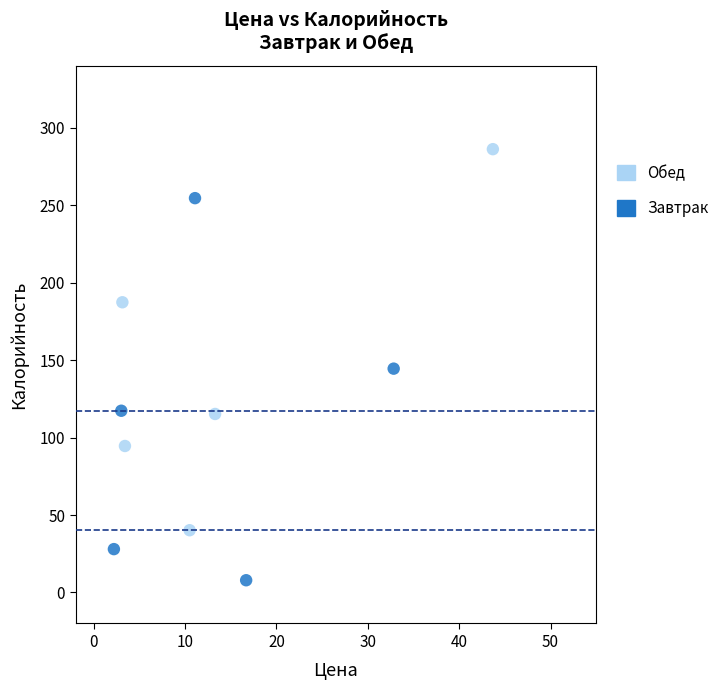

Which series reaches the maximum Y coordinate?

Обед